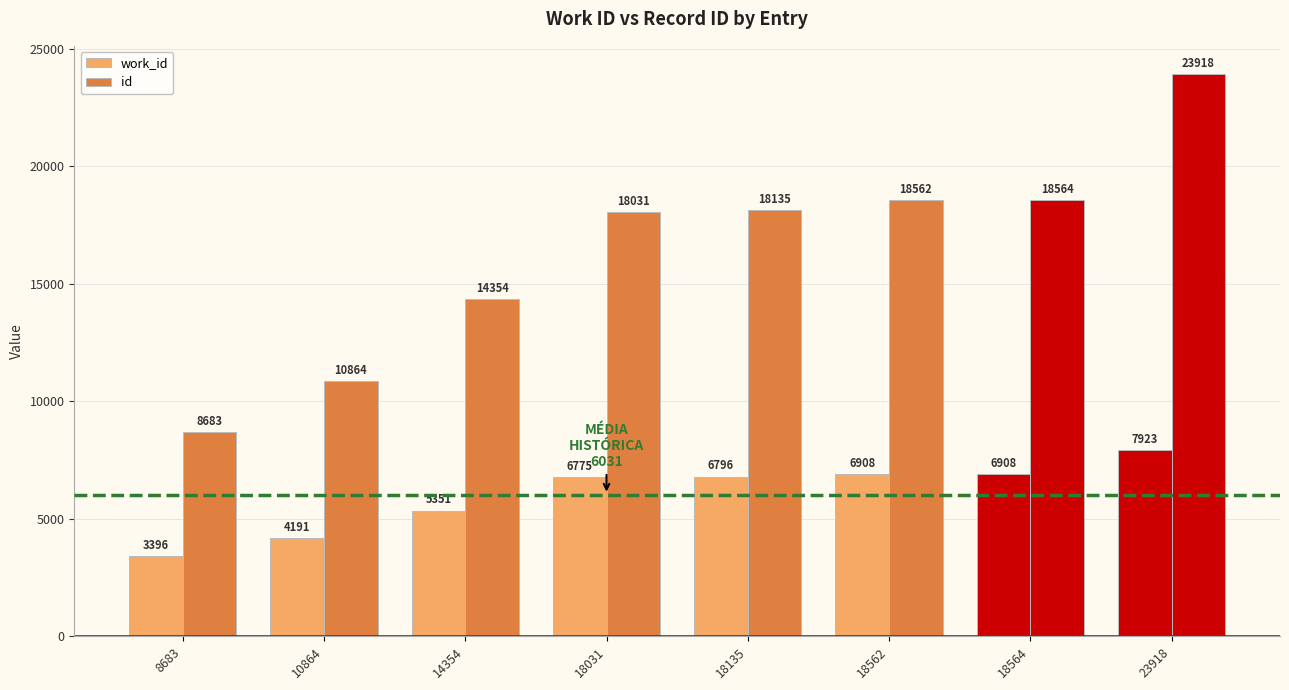

Which series has the largest total across all categories?

id